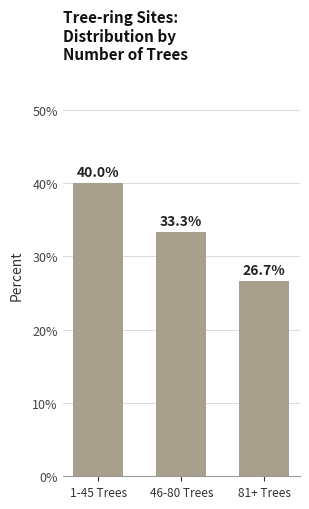

What is the smallest value displayed?

26.7